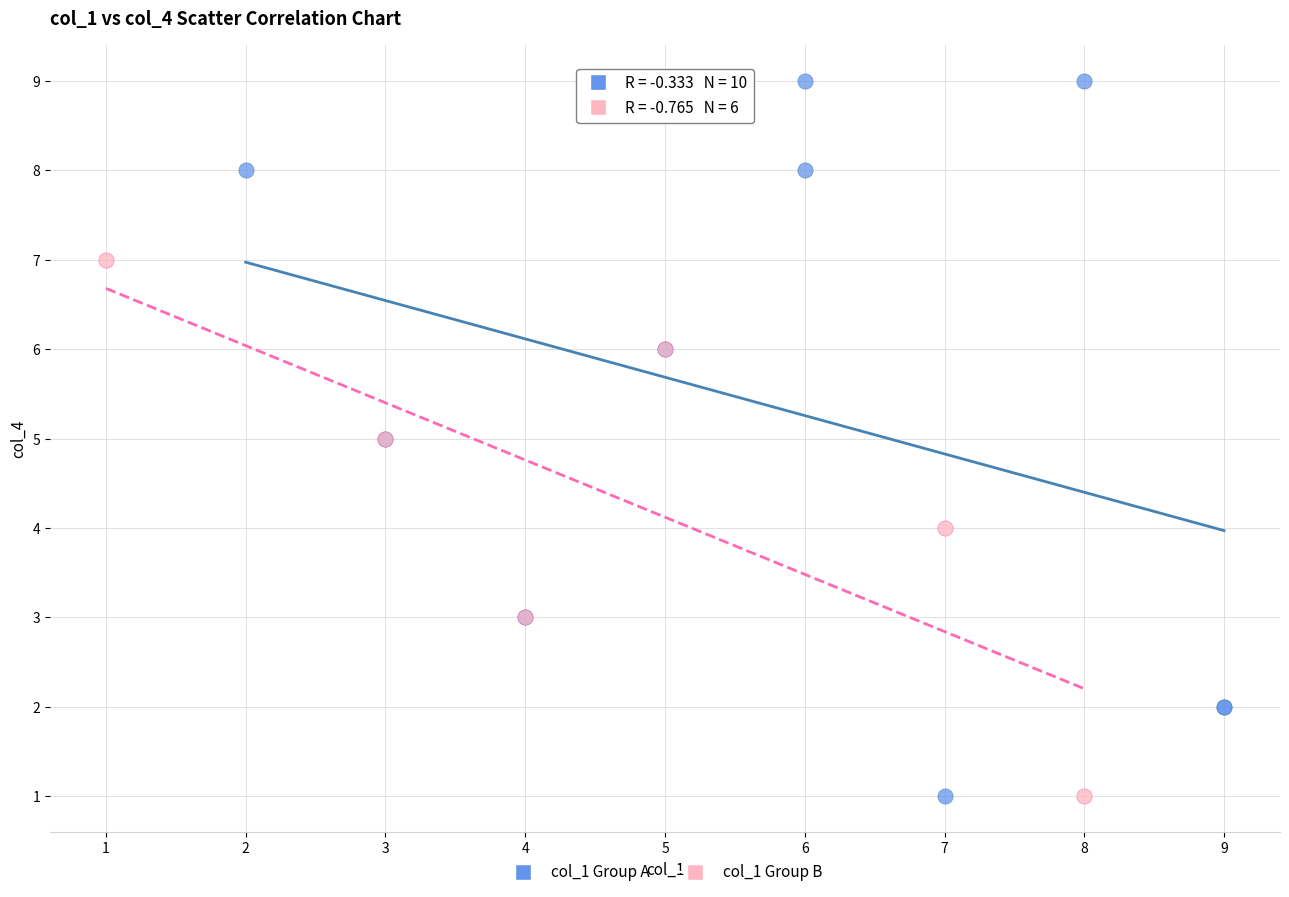

What are all the series names shown in the legend?

col_1 Group A, col_1 Group B